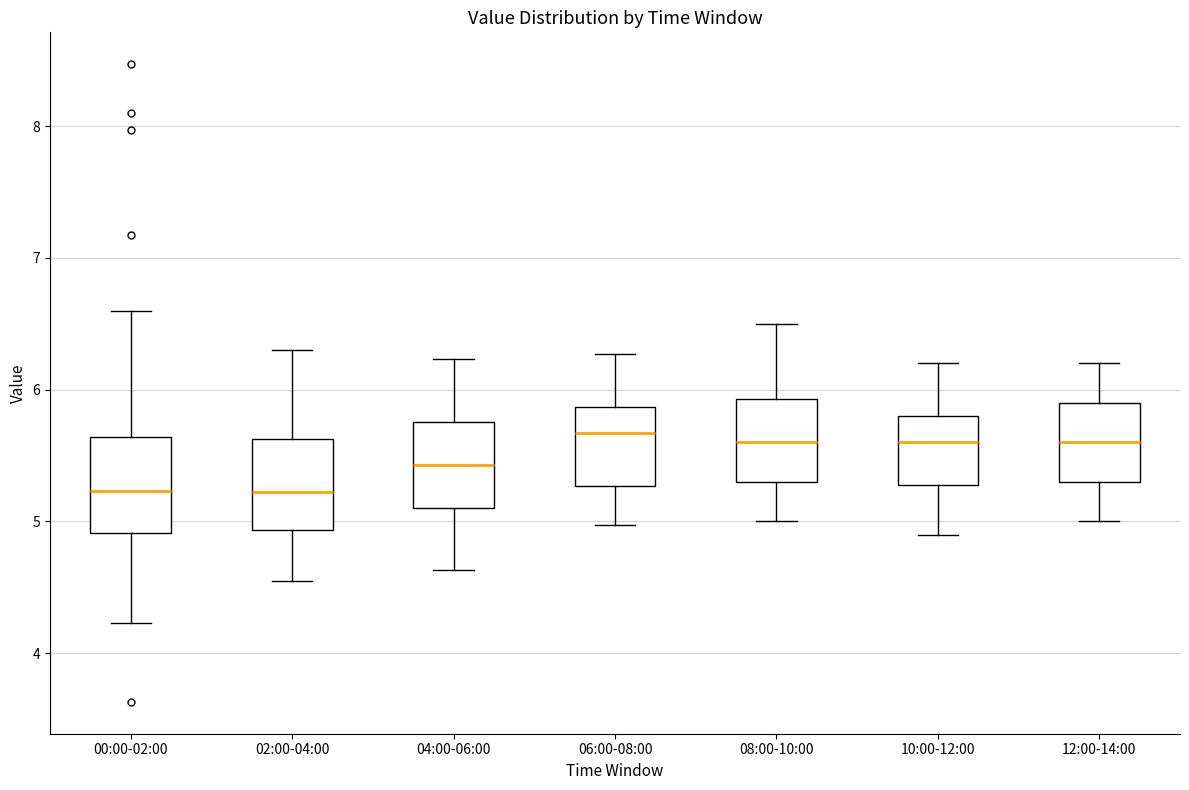

Reading left to right, read every box against the y-axis: the position of its median line, the range the box covers, and the ends of its whiskers. The values are not printed on the chart, so give them approximately, as read against the axis.

00:00-02:00: median 5.2, box 4.9 to 5.6, whiskers 4.2 to 6.6
02:00-04:00: median 5.2, box 4.9 to 5.6, whiskers 4.6 to 6.3
04:00-06:00: median 5.4, box 5.1 to 5.8, whiskers 4.6 to 6.2
06:00-08:00: median 5.7, box 5.3 to 5.9, whiskers 5.0 to 6.3
08:00-10:00: median 5.6, box 5.3 to 5.9, whiskers 5.0 to 6.5
10:00-12:00: median 5.6, box 5.3 to 5.8, whiskers 4.9 to 6.2
12:00-14:00: median 5.6, box 5.3 to 5.9, whiskers 5.0 to 6.2